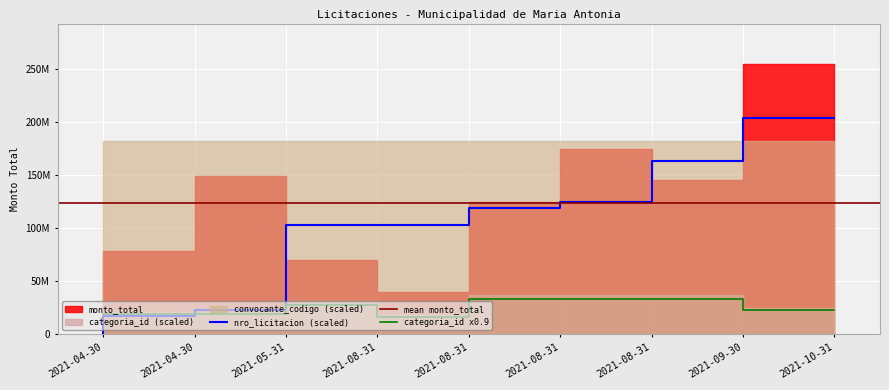

Does the chart display data point markers on the line(s)?

No